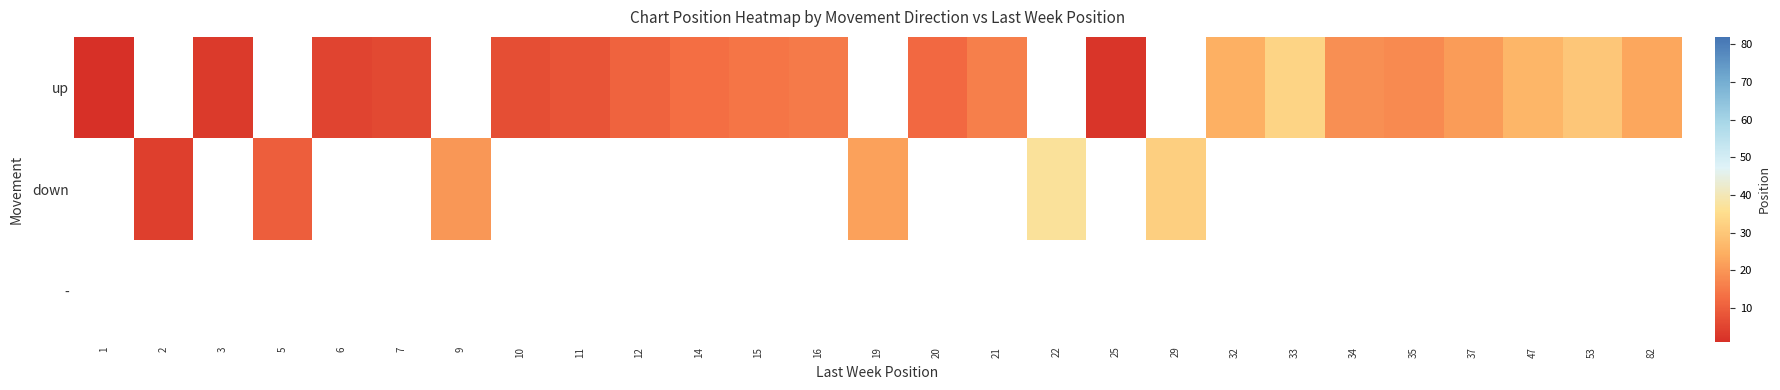

What is the smallest value displayed?

1.0